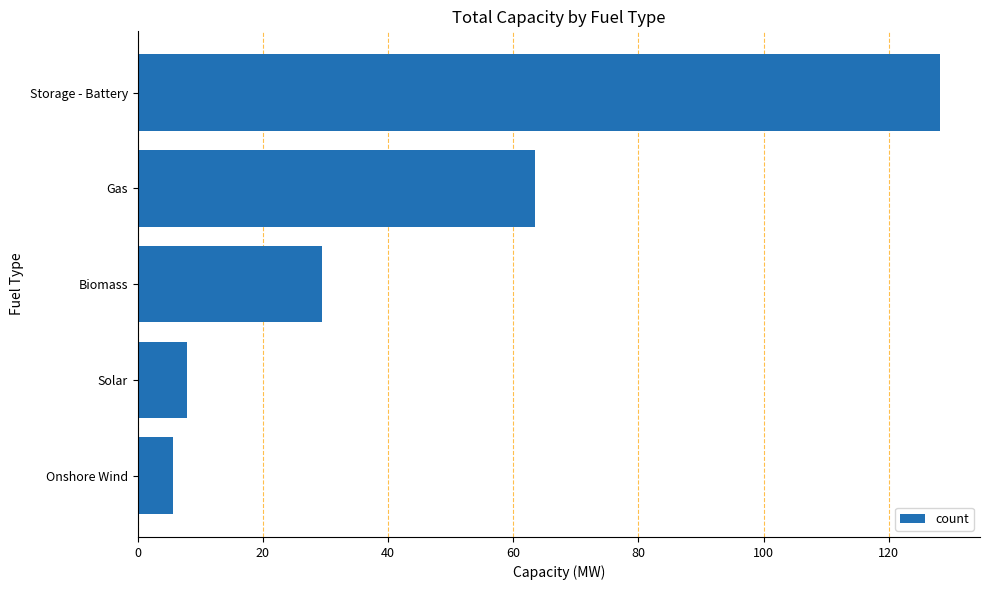

Reading top to bottom, what are all the values shown in this chart?

Storage - Battery=128.2	Gas=63.5	Biomass=29.5	Solar=7.9	Onshore Wind=5.7